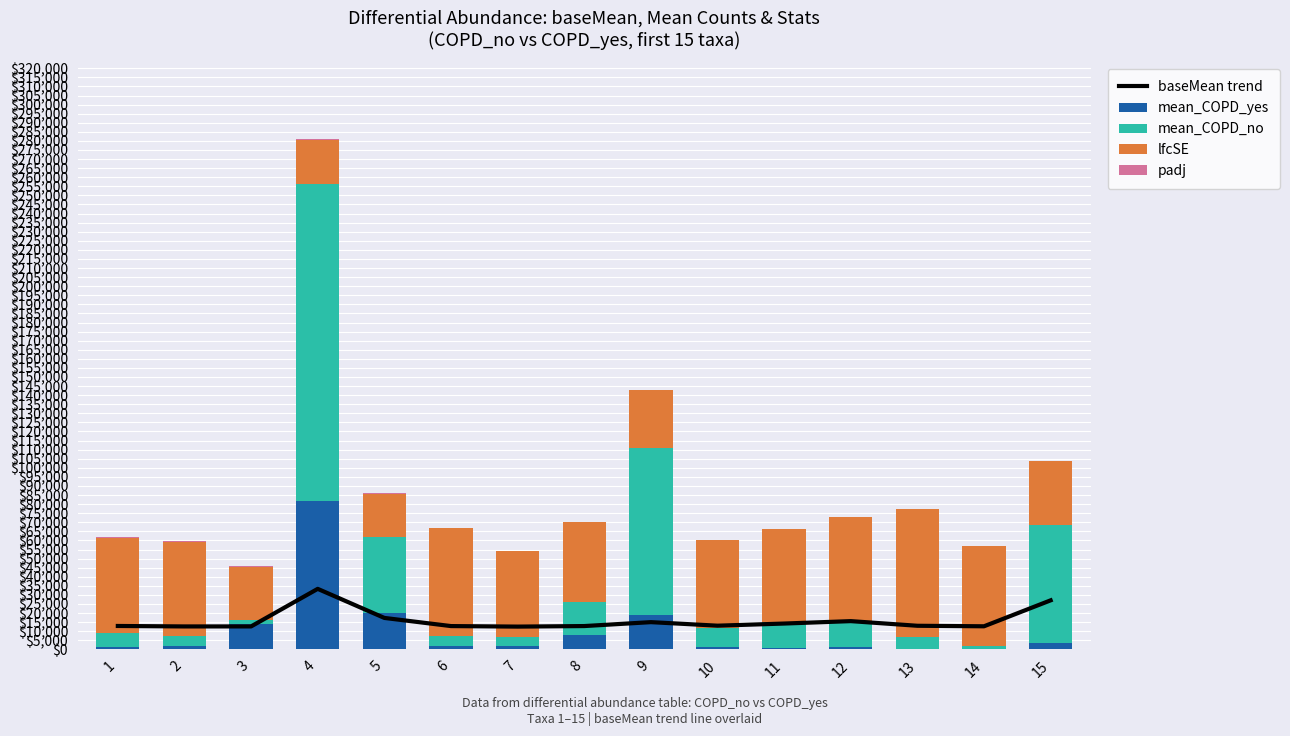

What is the difference between the second highest and second lowest values in the padj series?

548.6